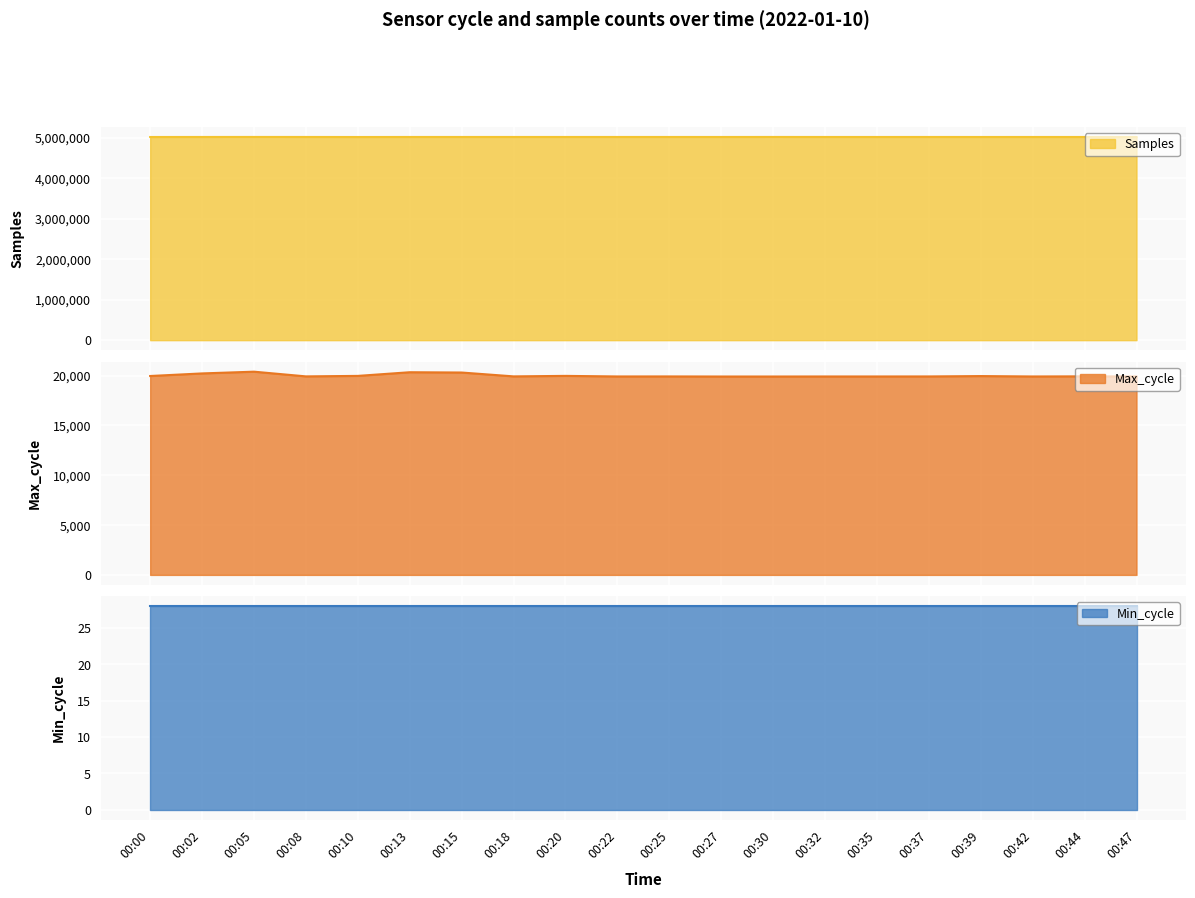

What is the spread (max minus min) of values at 00:00?

4995183